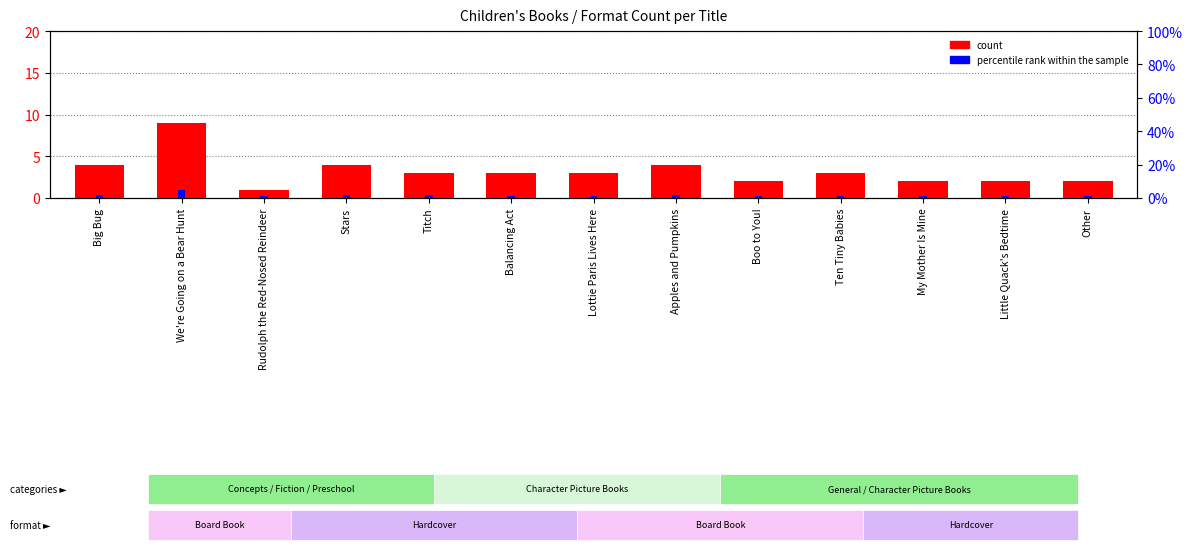

What is the difference between the percentile rank within the sample values at We're Going on a Bear Hunt and Balancing Act?

4